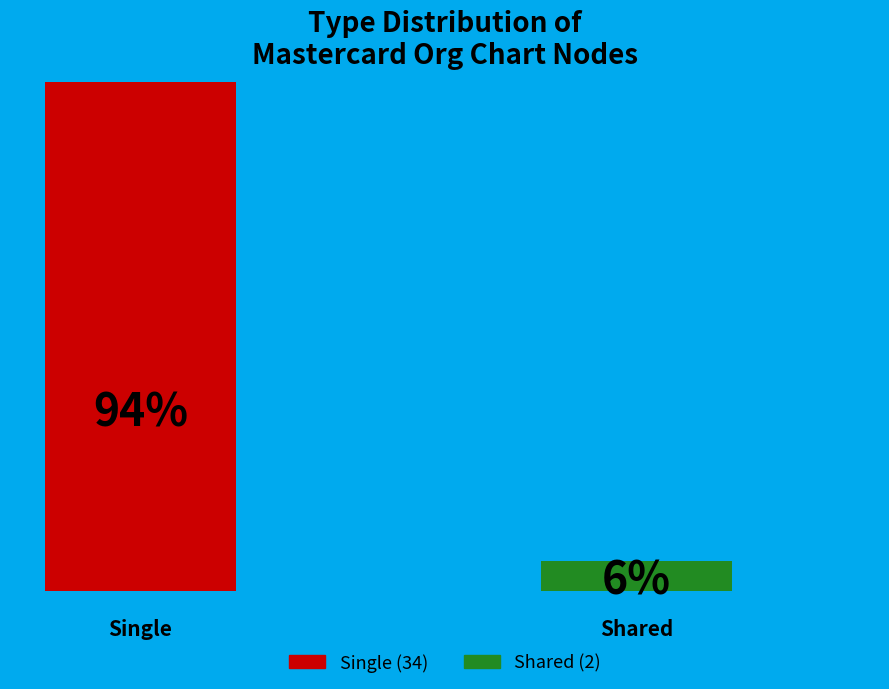

Rank the categories by value from highest to lowest.

single, shared